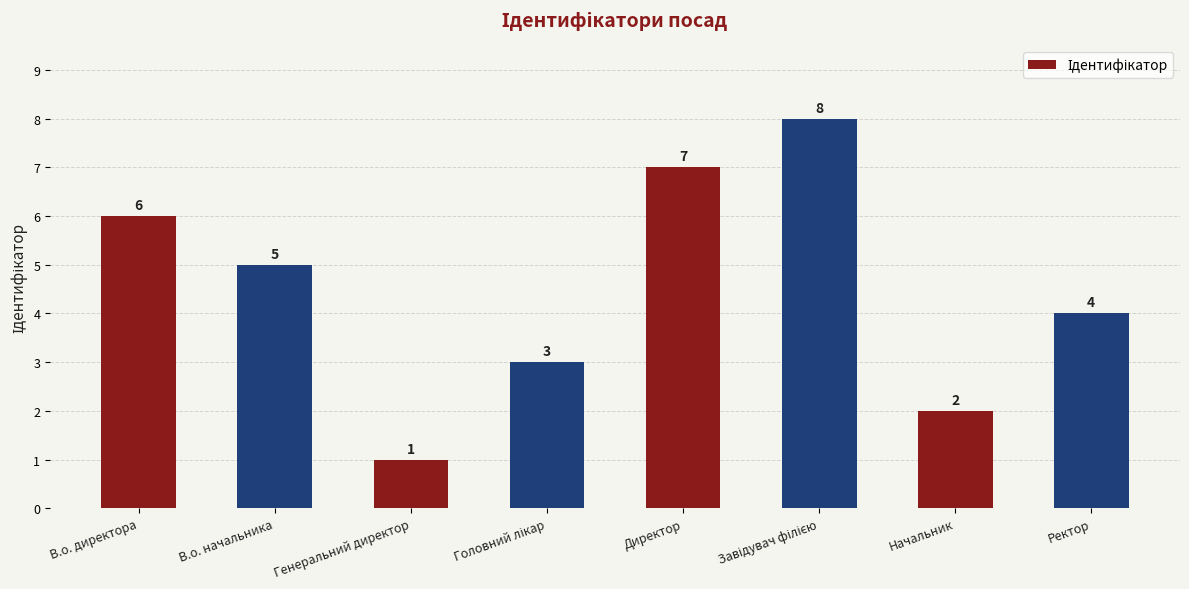

The value at Генеральний директор is 0. True or false?

False